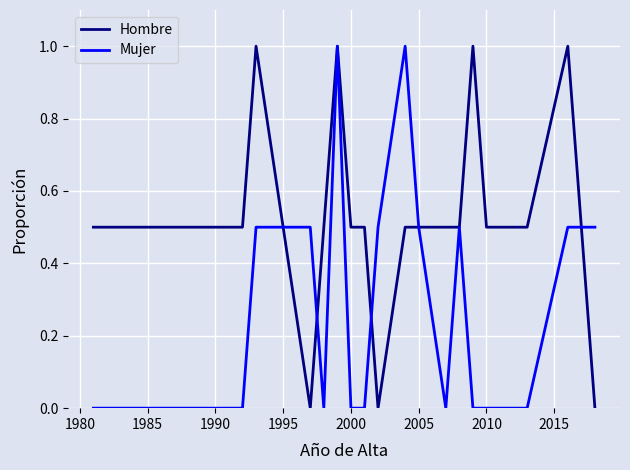

Rank the series by their average value, from lowest to highest.

Mujer, Hombre